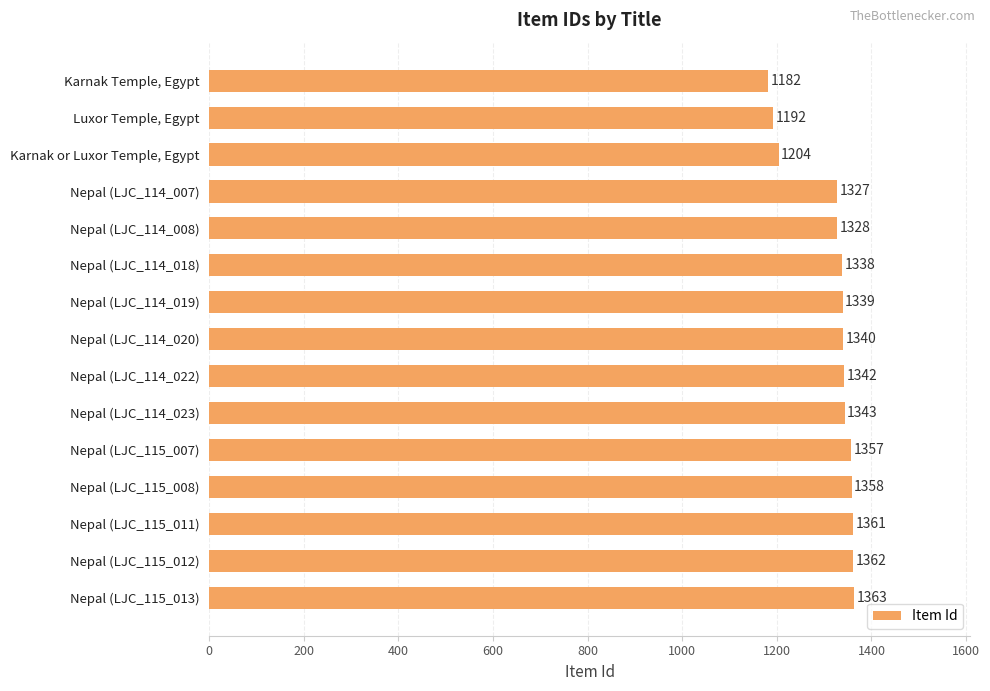

Reading top to bottom, list all the values displayed in this chart.

Karnak Temple, Egypt=1182	Luxor Temple, Egypt=1192	Karnak or Luxor Temple, Egypt=1204	Nepal (LJC_114_007)=1327	Nepal (LJC_114_008)=1328	Nepal (LJC_114_018)=1338	Nepal (LJC_114_019)=1339	Nepal (LJC_114_020)=1340	Nepal (LJC_114_022)=1342	Nepal (LJC_114_023)=1343	Nepal (LJC_115_007)=1357	Nepal (LJC_115_008)=1358	Nepal (LJC_115_011)=1361	Nepal (LJC_115_012)=1362	Nepal (LJC_115_013)=1363